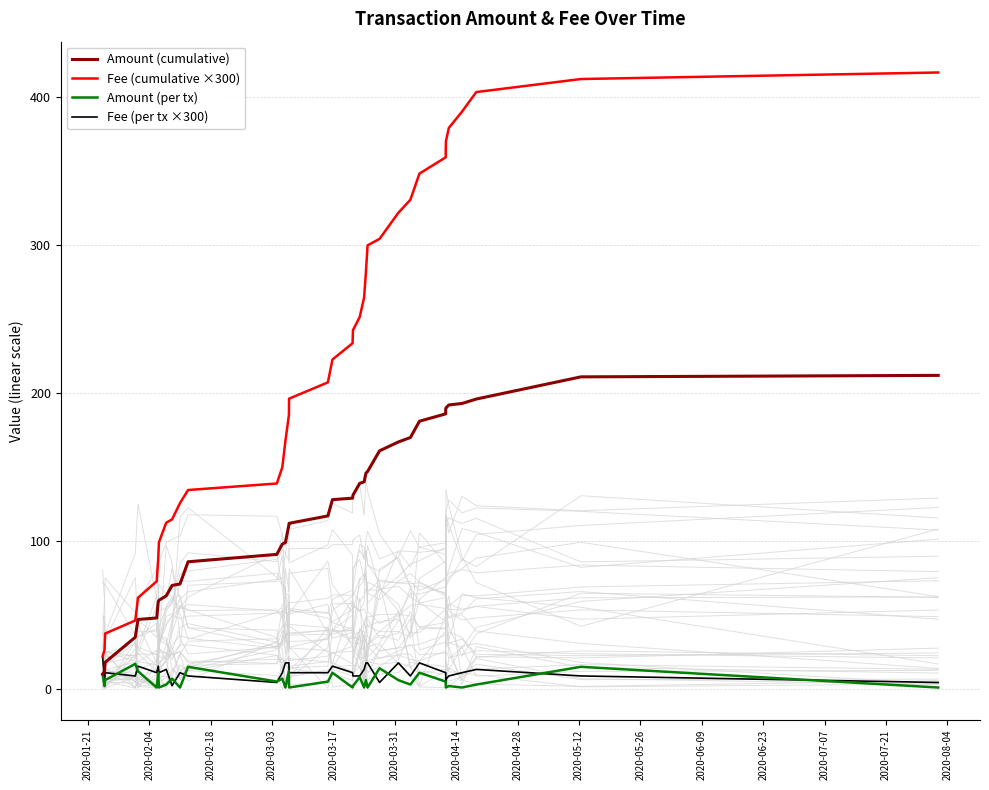

Is the value of Amount (per tx) at 2020-06-23 greater than the value of Fee (per tx ×300) at 20?

Yes